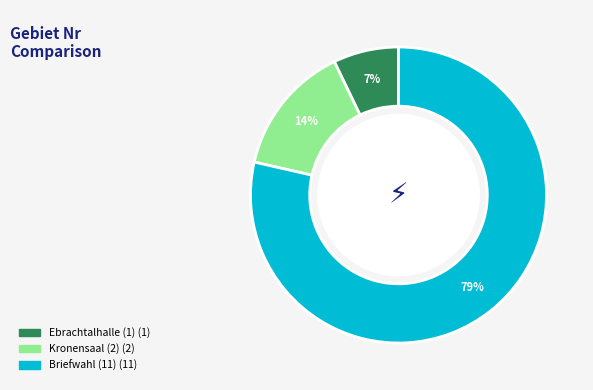

Rank the categories by value from lowest to highest.

Ebrachtalhalle (1), Kronensaal (2), Briefwahl (11)